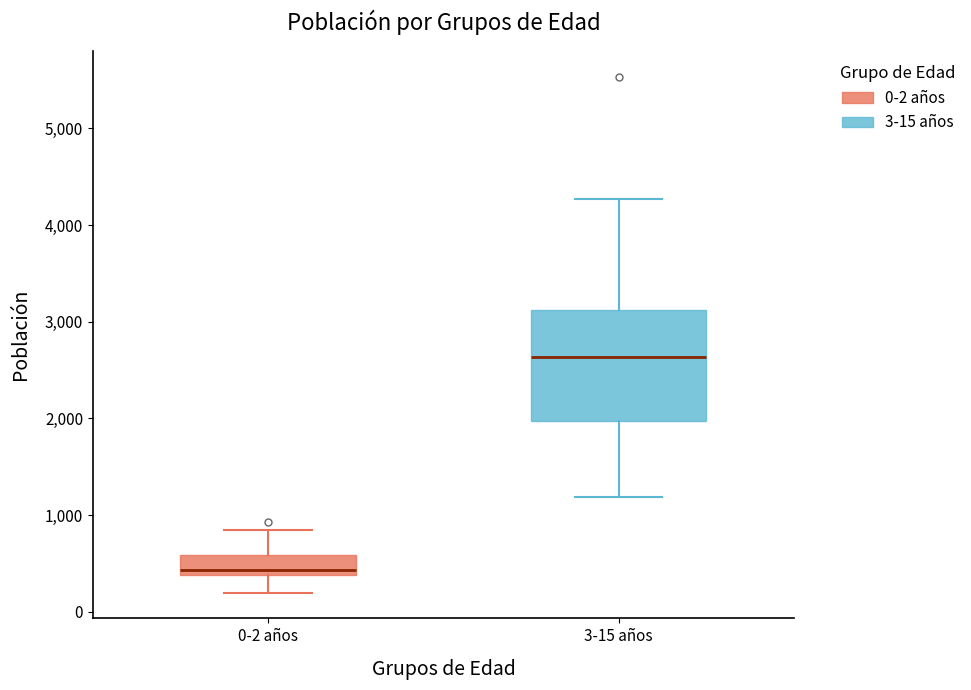

Which box's median line is the lowest?

0-2 años